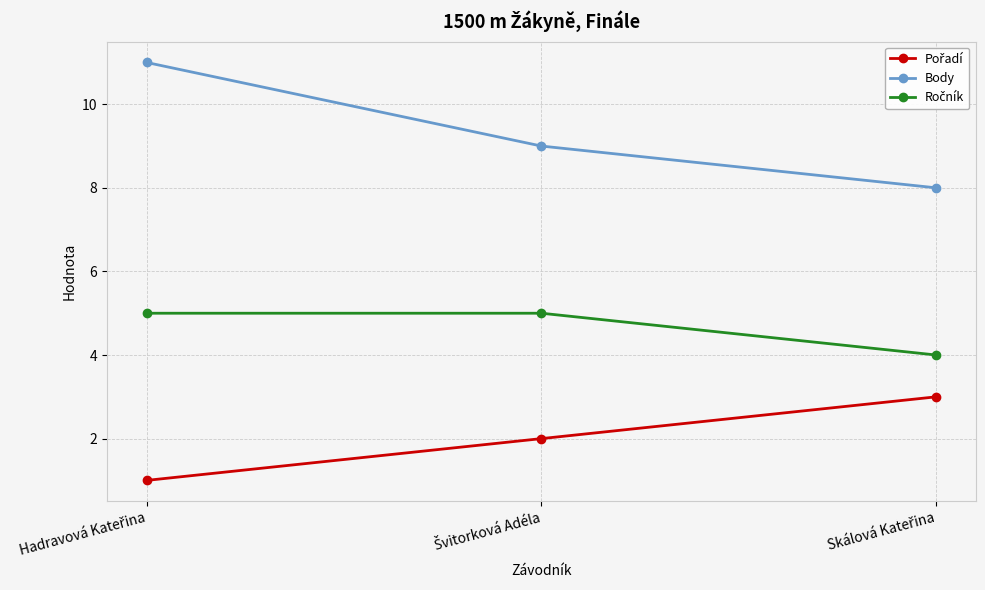

Count the number of data series in this chart.

3